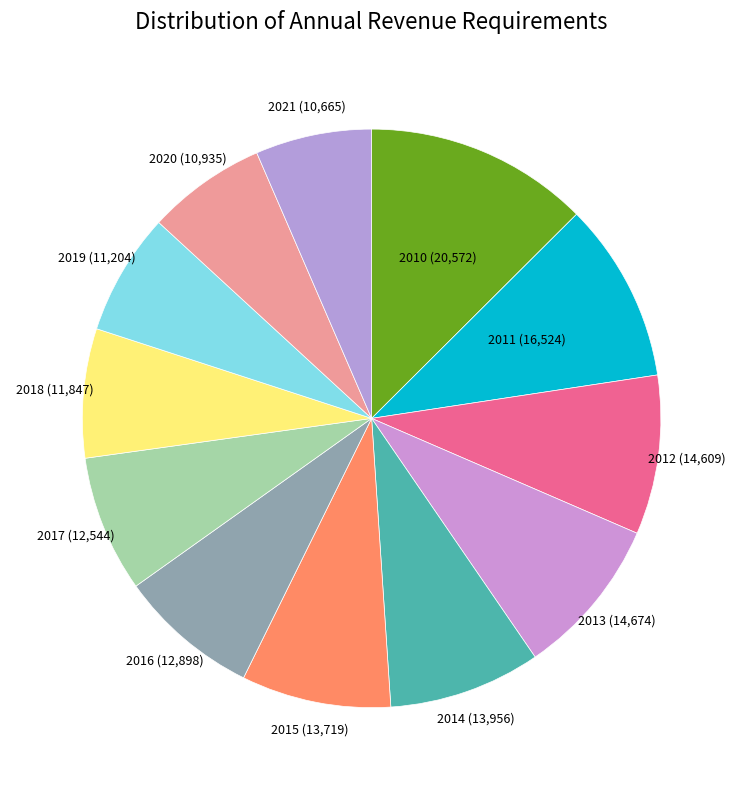

True or false: 2013 accounts for 9% of the total.

True